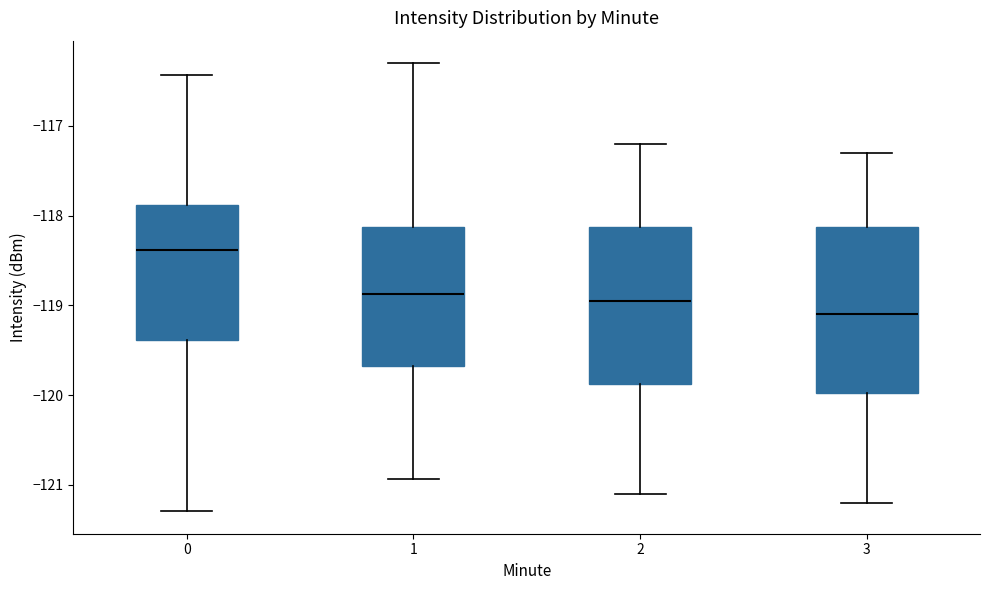

Which box's median line is the lowest?

3